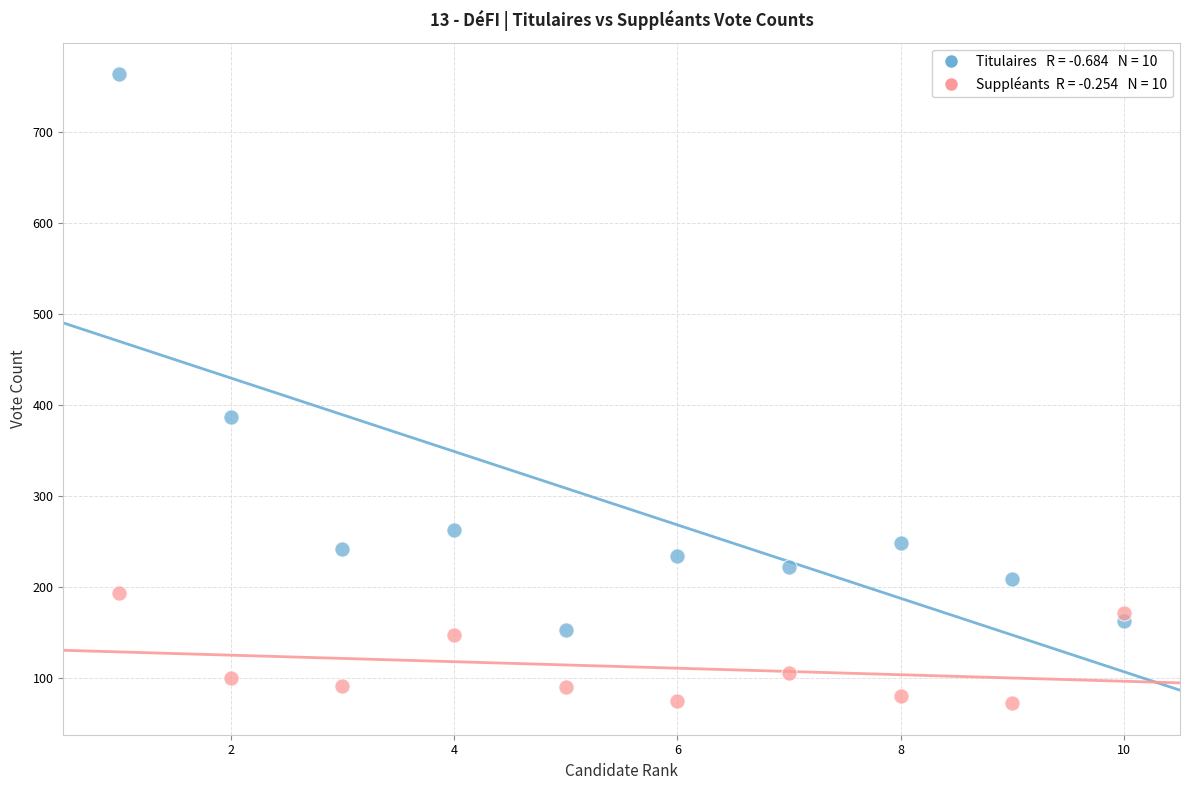

Across all data points, what is the range of Y values (max minus min)?

691